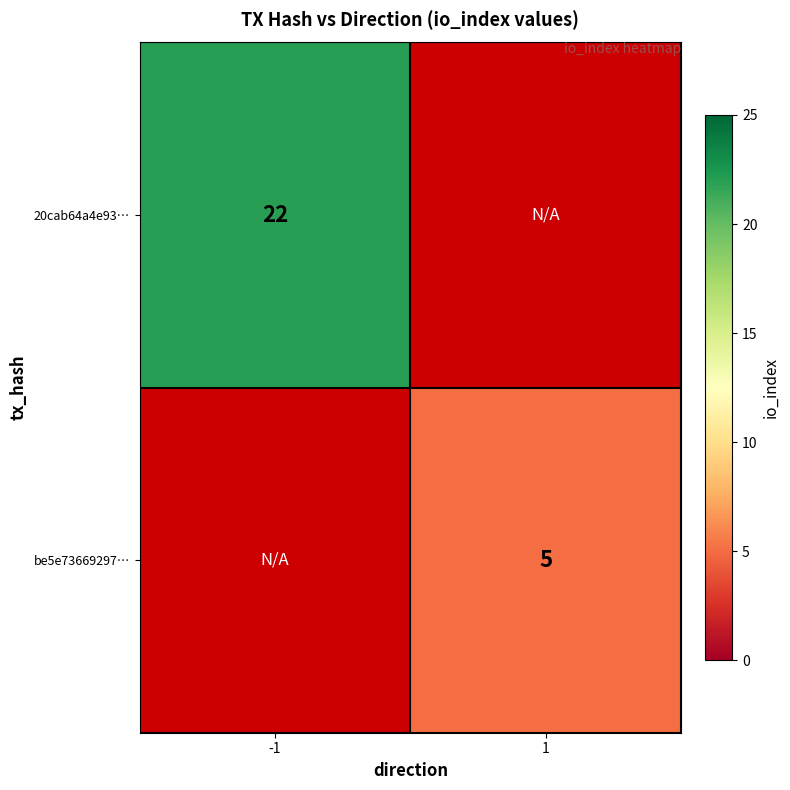

Is it true that be5e73669297… equals 5 at 1?

True